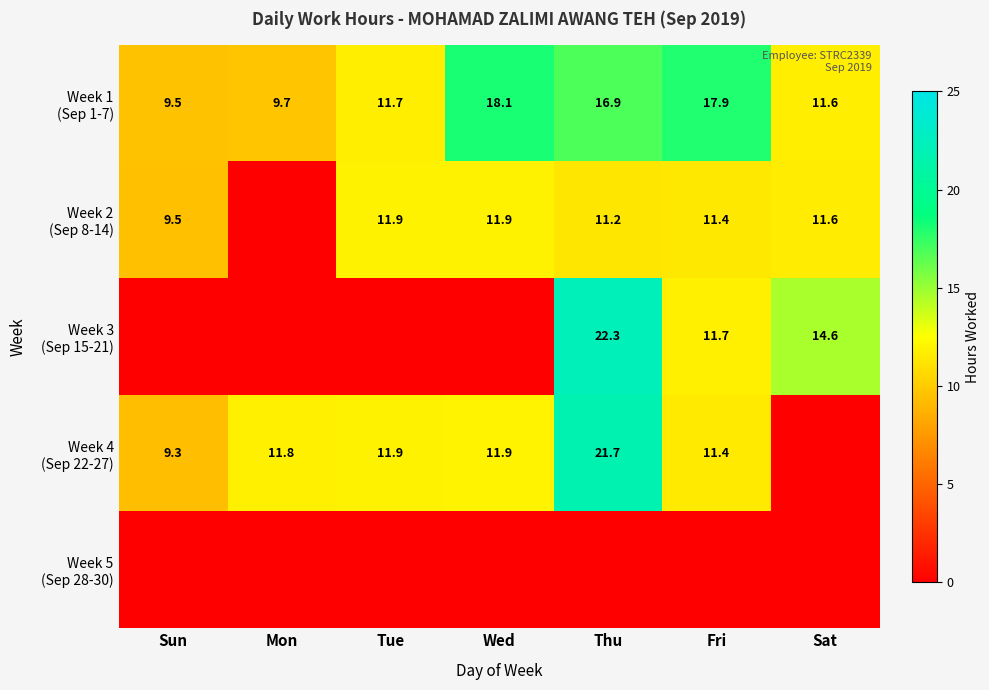

What is the sum of the Week 4 (Sep 22-27) values at Sat and Sun?

9.3